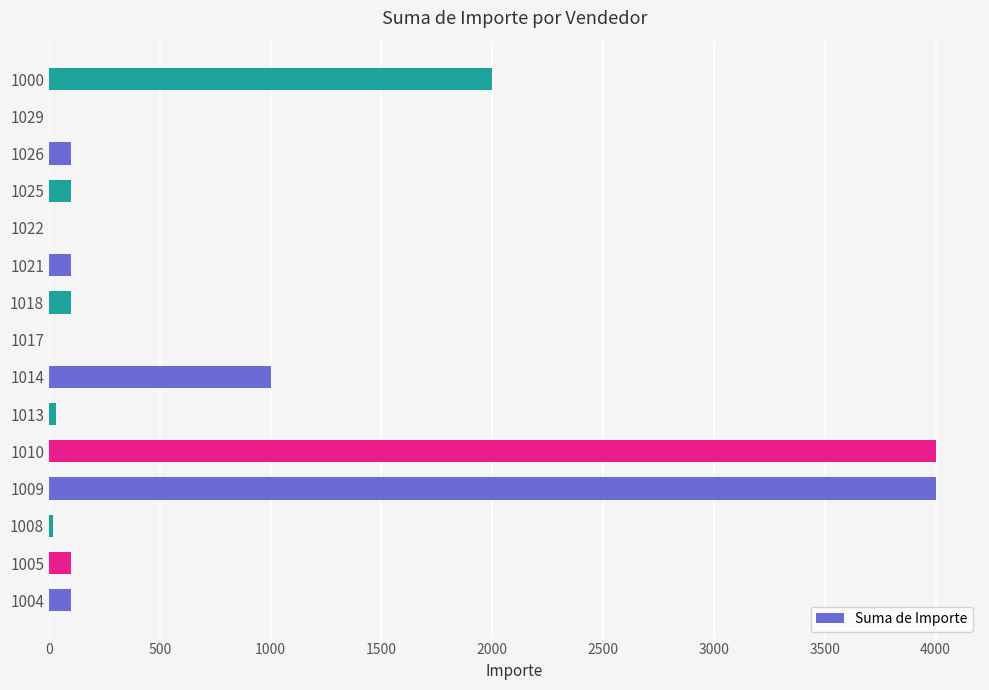

The chart shows a value of 100 at 1026. True or false?

True